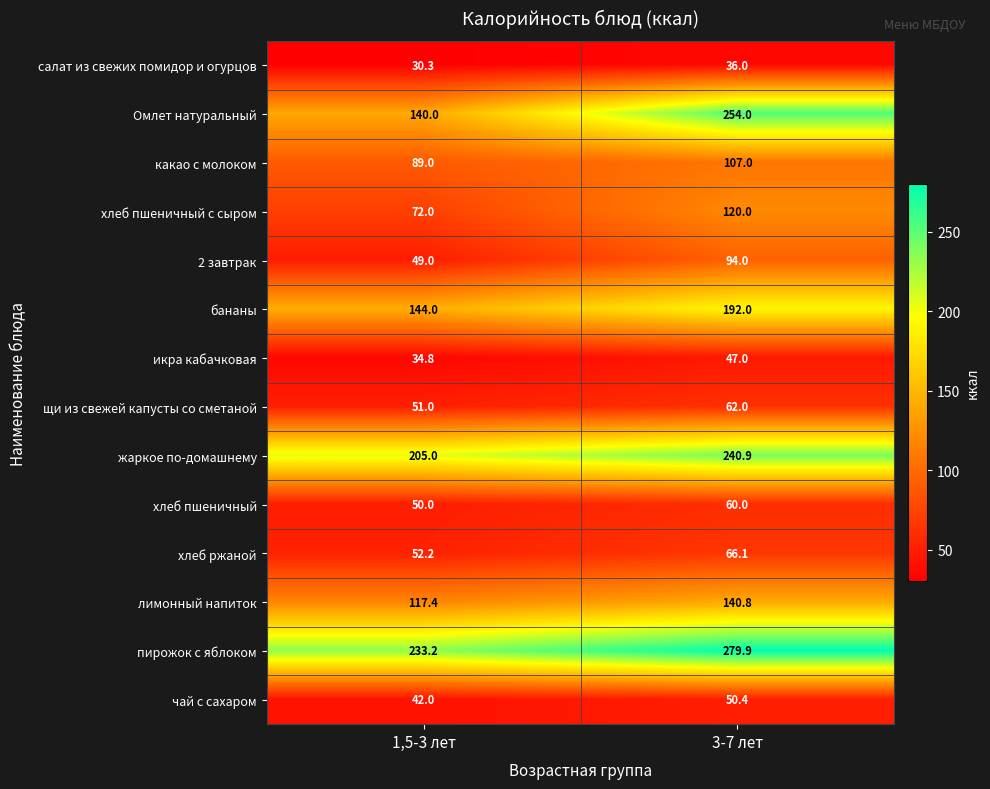

What is the sum of the хлеб ржаной values at 3-7 лет and 1,5-3 лет?

118.3